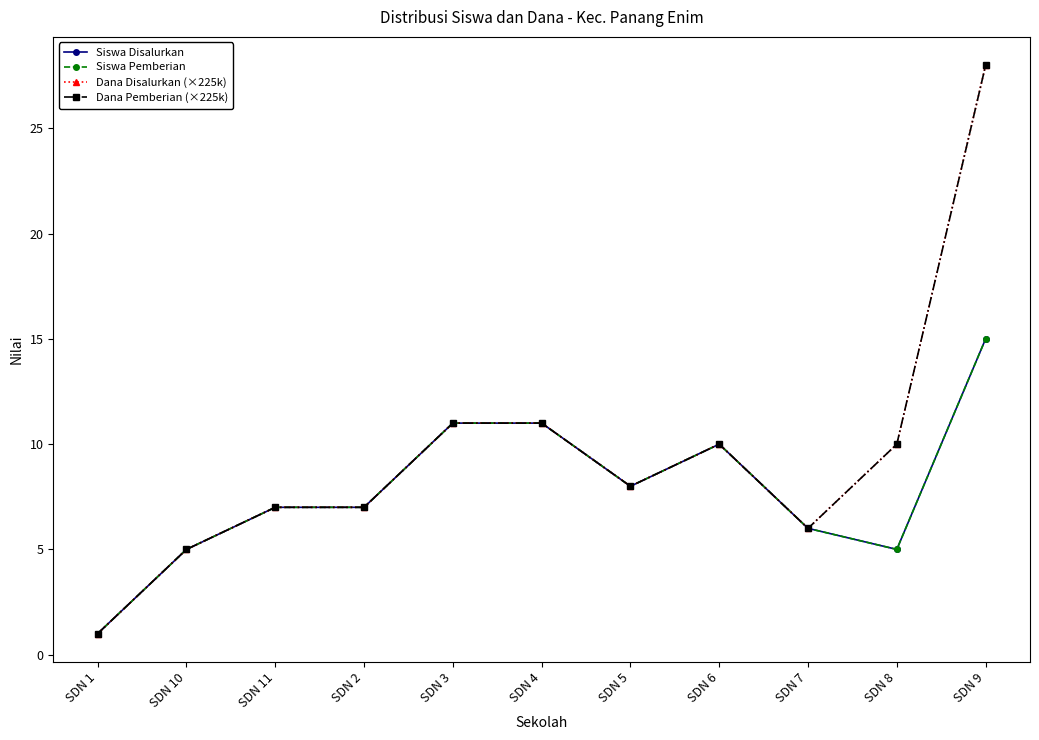

The Siswa Pemberian series shows 12 at SDN 5. True or false?

False